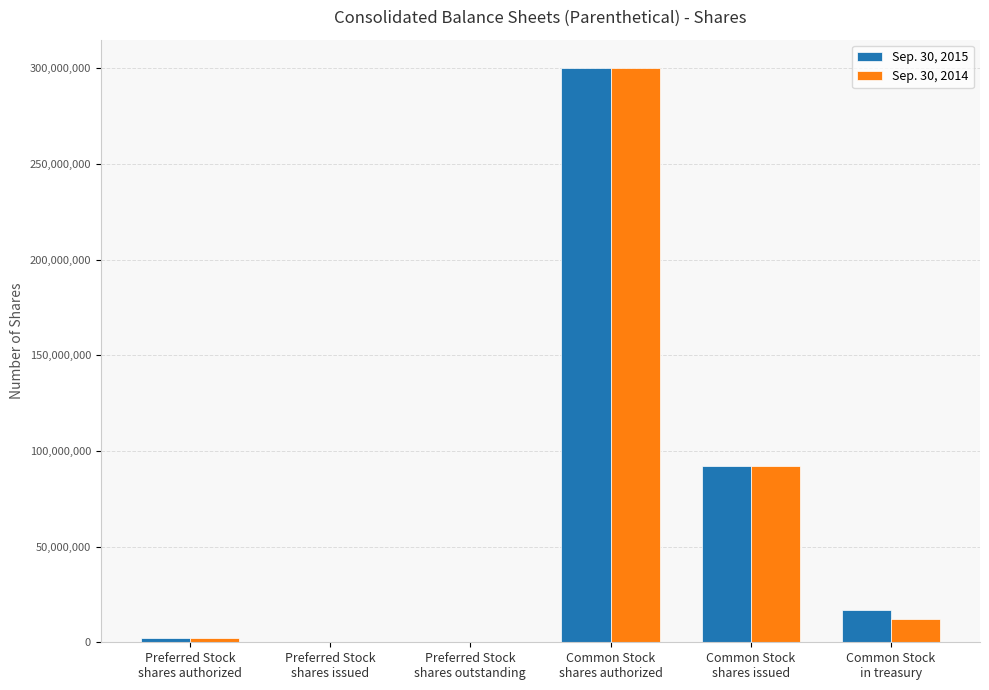

What are all the series names shown in the legend?

Sep. 30, 2015, Sep. 30, 2014